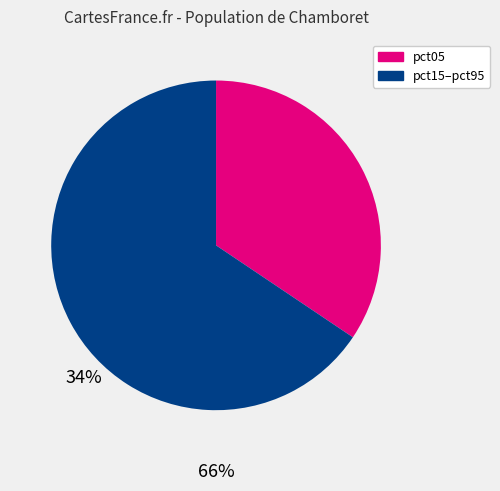

What is the largest slice in the pie chart?

pct15–pct95